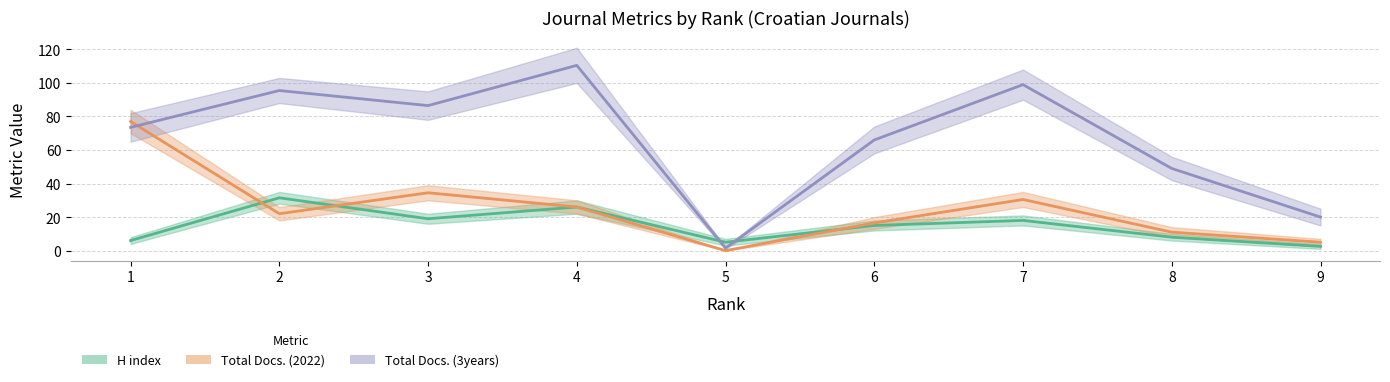

Which series has the widest spread of values?

Total Docs. (3years)